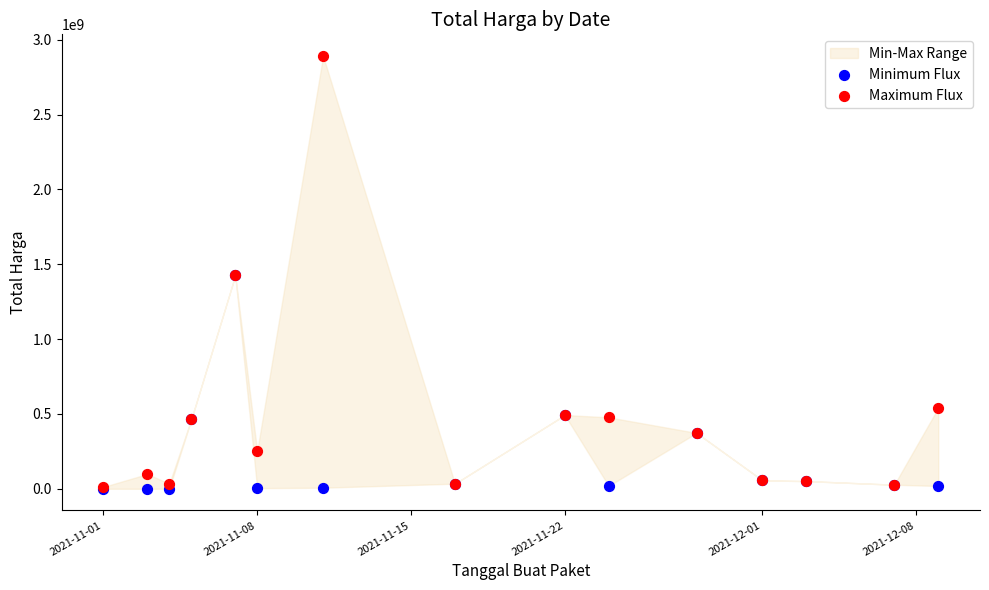

In the Minimum Flux series, what Y value is closest to 712972950?

493000000